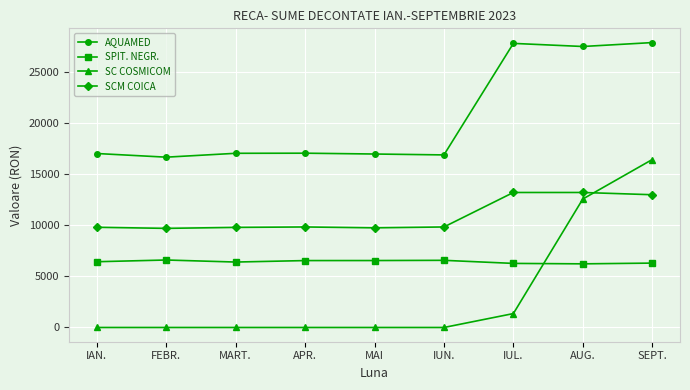

True or false: SPIT. NEGR. and SCM COICA intersect in this chart.

False